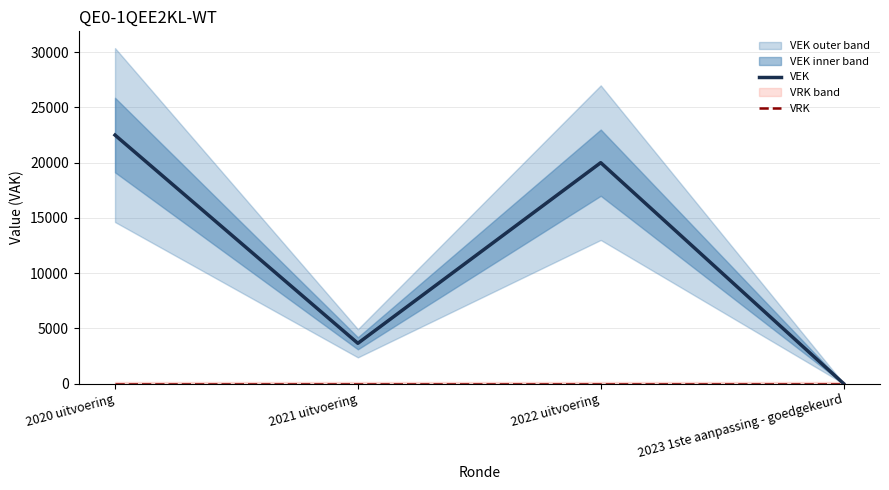

The value of VEK at 2022 uitvoering is 20000. True or false?

True